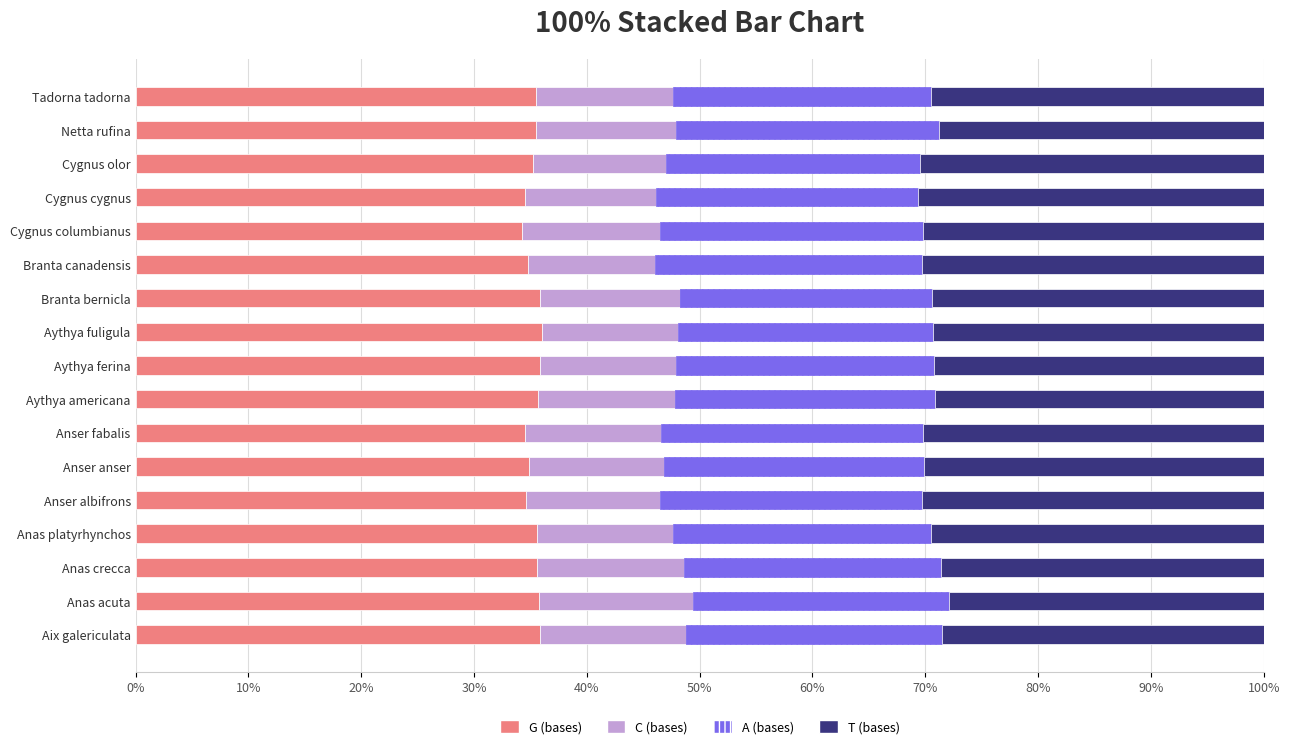

The G (bases) series shows 34.6 at Anser albifrons. True or false?

True